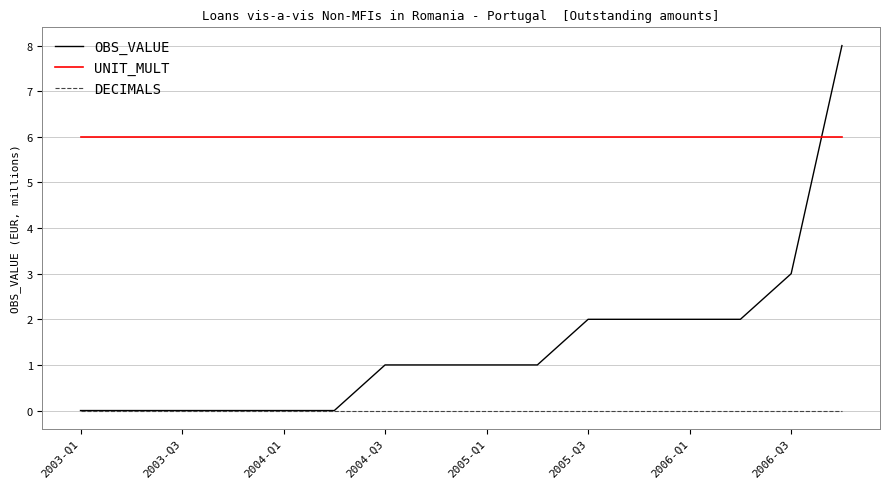

Reading left to right, extract all data points from this chart.

OBS_VALUE: 0	0	0	0	0	0	1	1	1	1	2	2	2	2	3	8
UNIT_MULT: 6	6	6	6	6	6	6	6	6	6	6	6	6	6	6	6
DECIMALS: 0	0	0	0	0	0	0	0	0	0	0	0	0	0	0	0